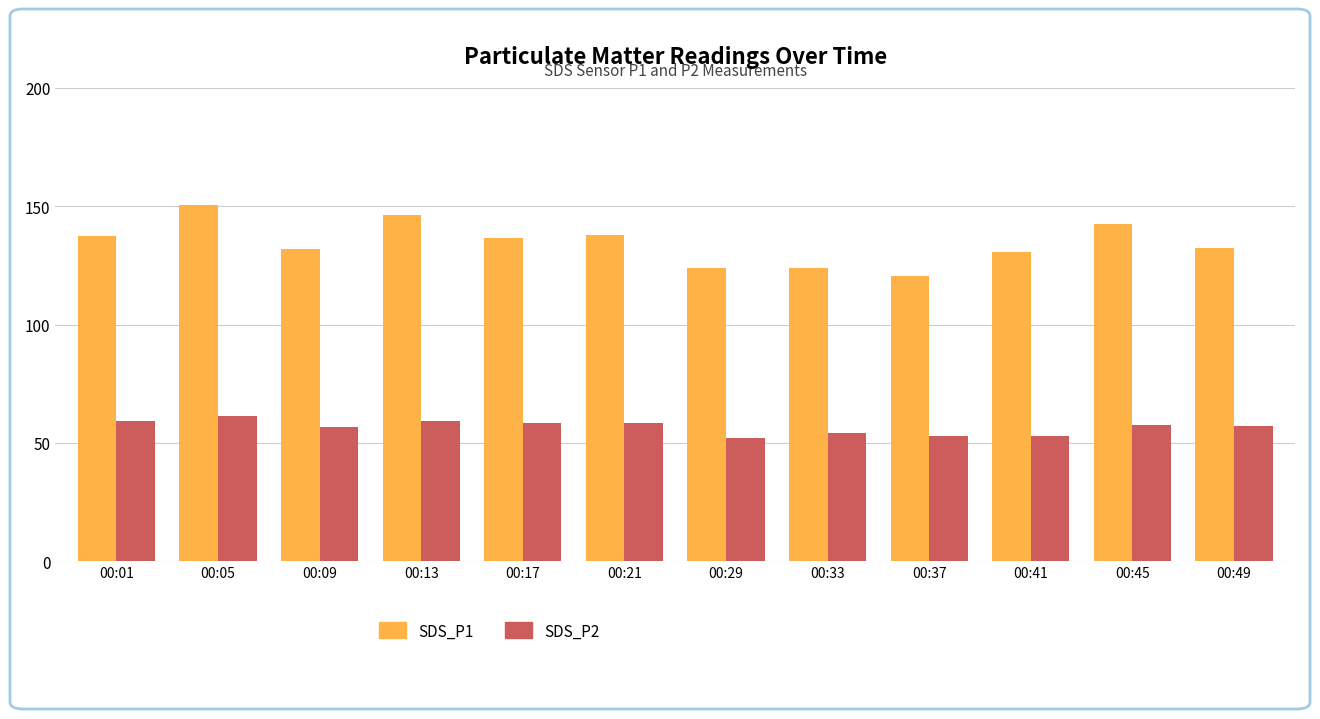

Which series has the widest spread of values?

SDS_P1